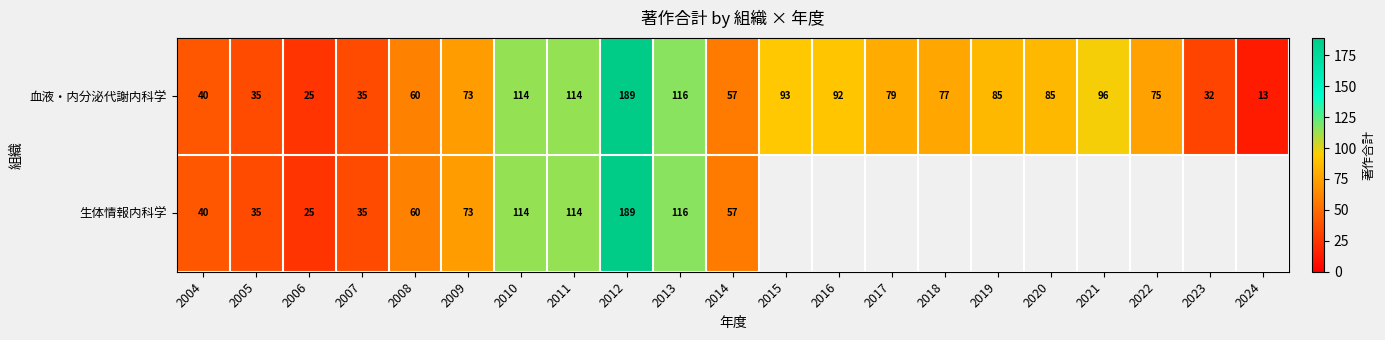

What is the approximate value of 血液・内分泌代謝内科学 at 2010, to the nearest 5?

115